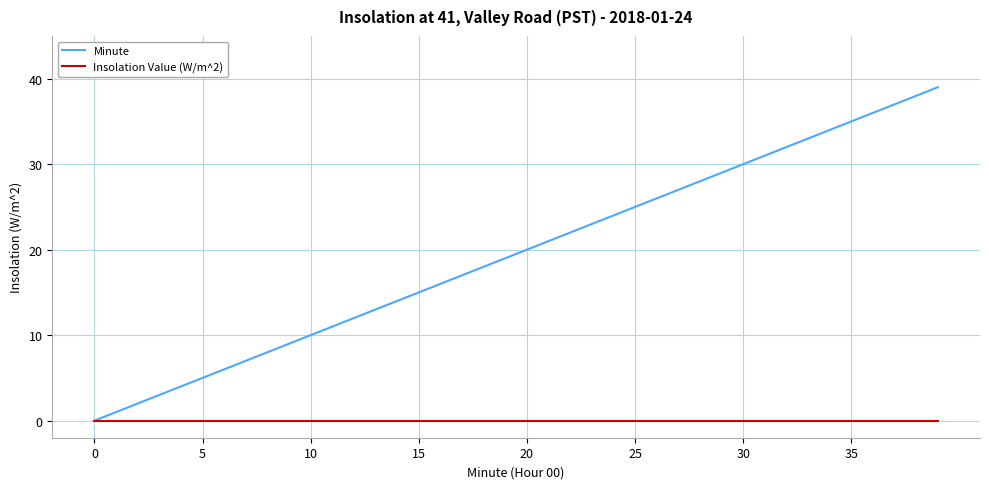

How many series are shown in this chart?

2